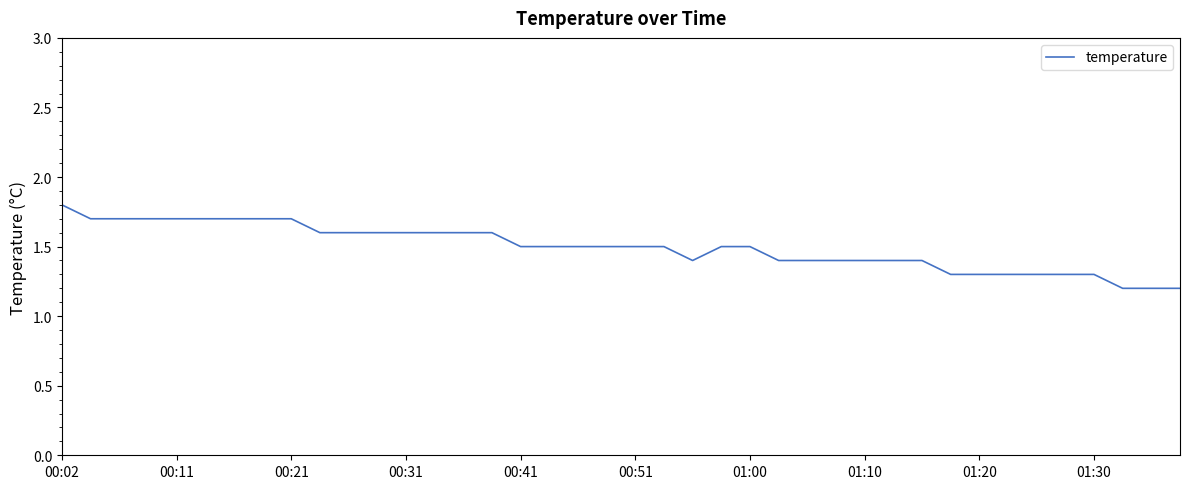

What is the minimum value shown in the chart?

1.2